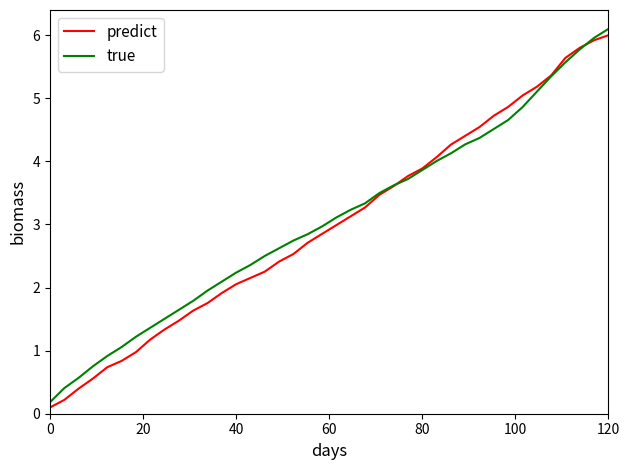

What is the highest value of the predict series?

6.0